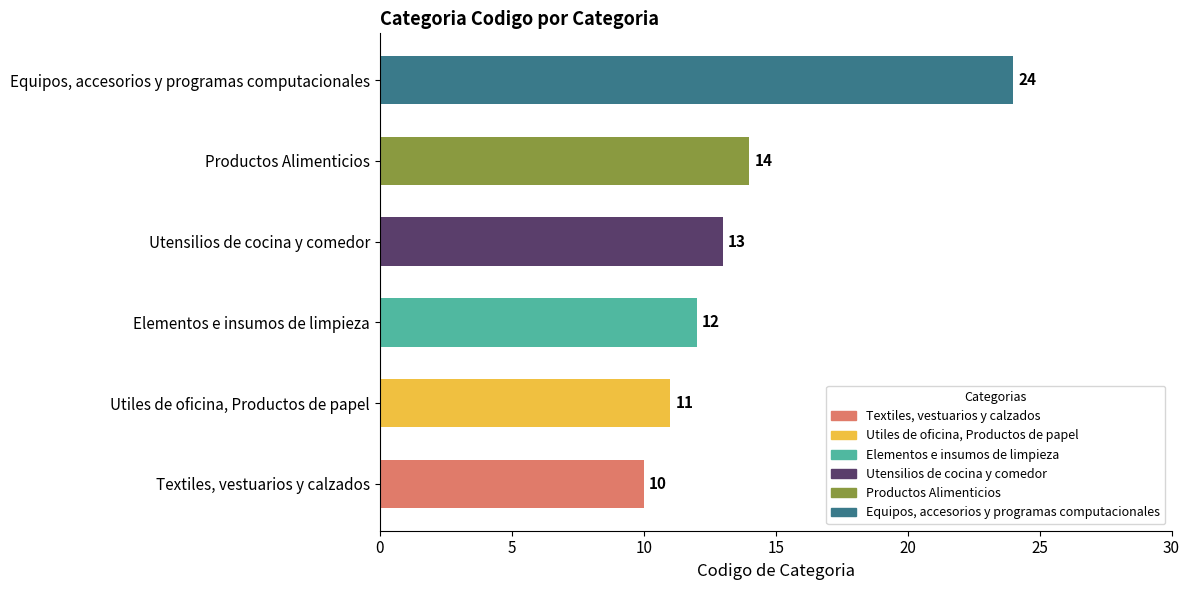

Rank the categories by value from lowest to highest.

Textiles, vestuarios y calzados, Utiles de oficina, Productos de papel, Elementos e insumos de limpieza, Utensilios de cocina y comedor, Productos Alimenticios, Equipos, accesorios y programas computacionales